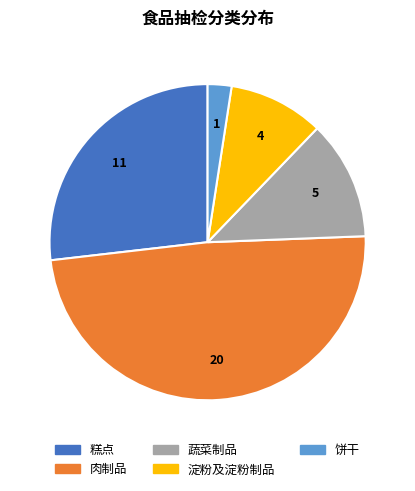

Is it true that 蔬菜制品 is 12% of the pie?

True